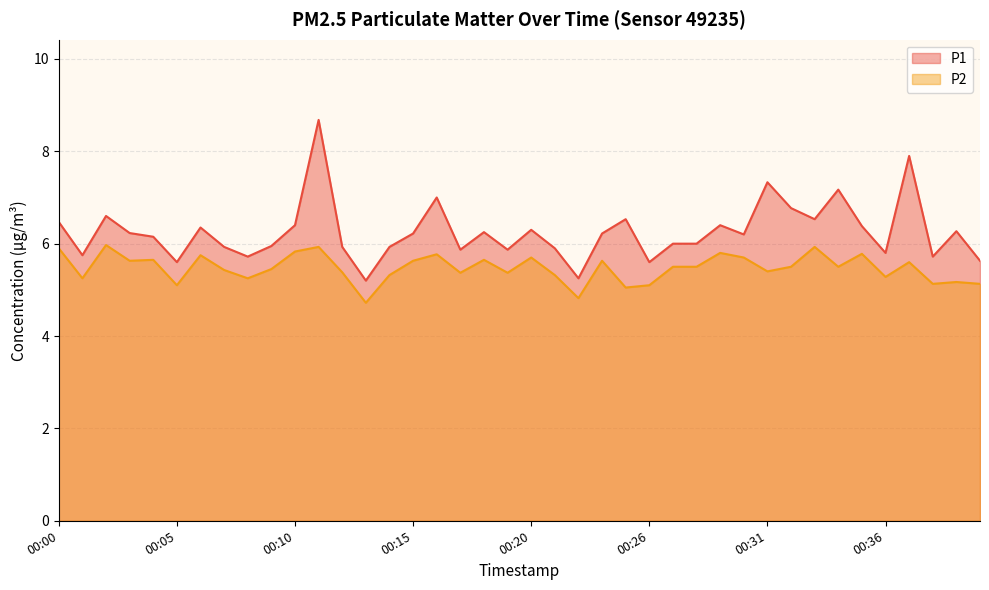

Reading left to right, list all the values displayed in this chart.

P1: 6.5	5.8	6.6	6.2	6.2	5.6	6.3	5.9	5.7	6.0	6.4	8.7	5.9	5.2	5.9	6.2	7.0	5.9	6.2	5.9	6.3	5.9	5.2	6.2	6.5	5.6	6.0	6.0	6.4	6.2	7.3	6.8	6.5	7.2	6.4	5.8	7.9	5.7	6.3	5.6
P2: 5.9	5.2	6.0	5.6	5.7	5.1	5.8	5.4	5.2	5.5	5.8	5.9	5.4	4.7	5.3	5.6	5.8	5.4	5.7	5.4	5.7	5.3	4.8	5.6	5.0	5.1	5.5	5.5	5.8	5.7	5.4	5.5	5.9	5.5	5.8	5.3	5.6	5.1	5.2	5.1